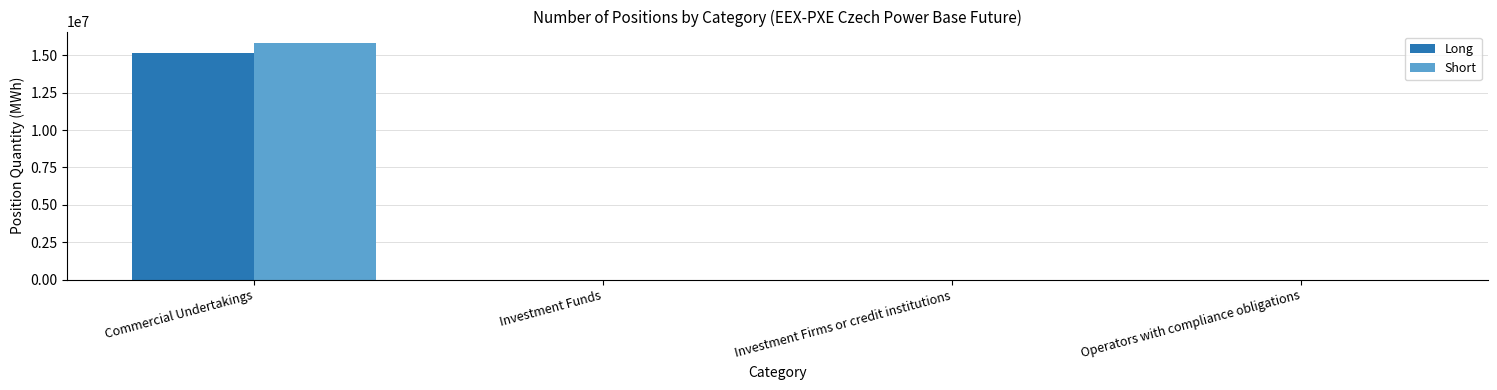

Is it true that Short equals 0 at Investment Funds?

True